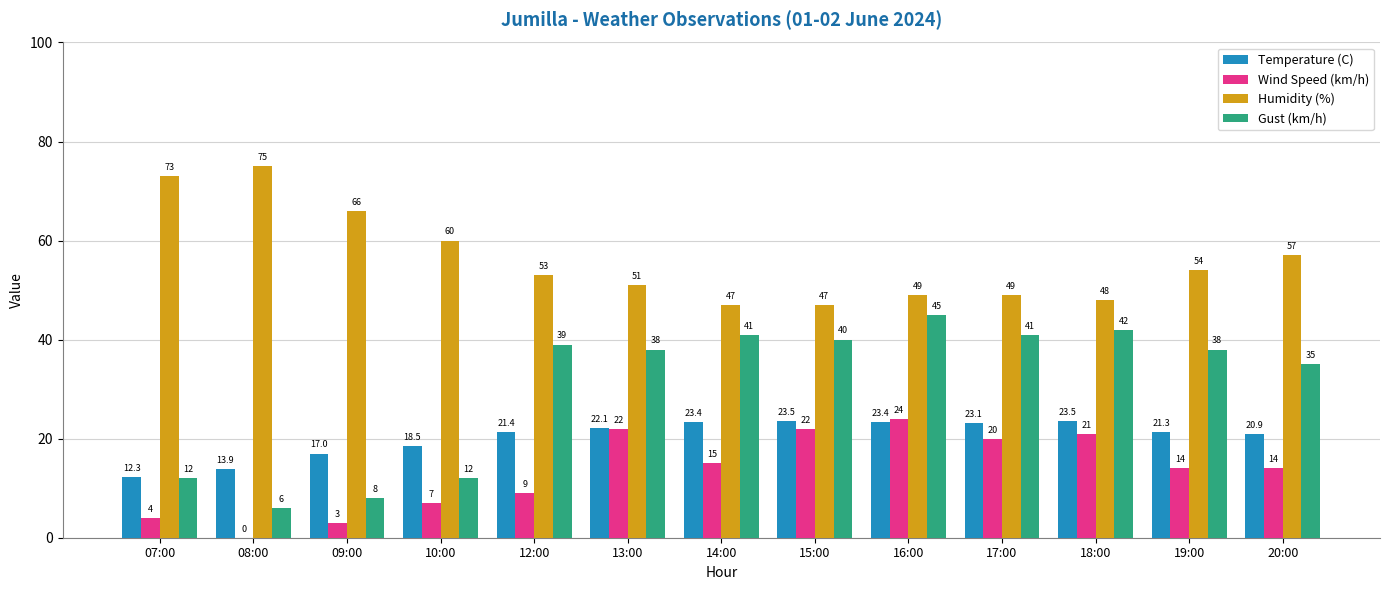

How many values in the Temperature (C) series exceed 21?

8